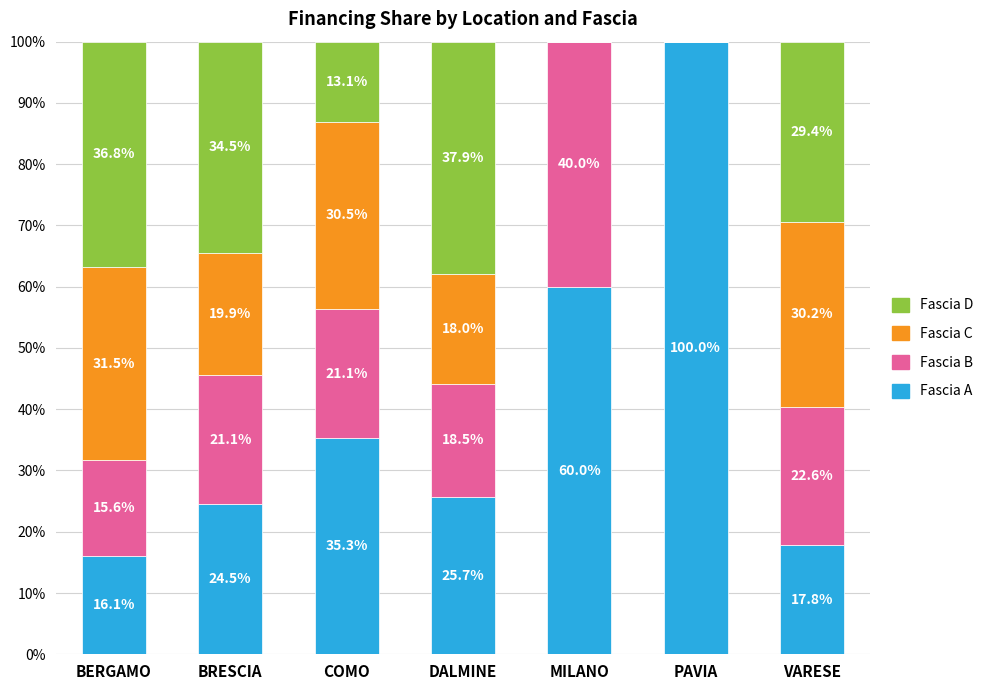

Where is Fascia A nearest to the value 58?

MILANO